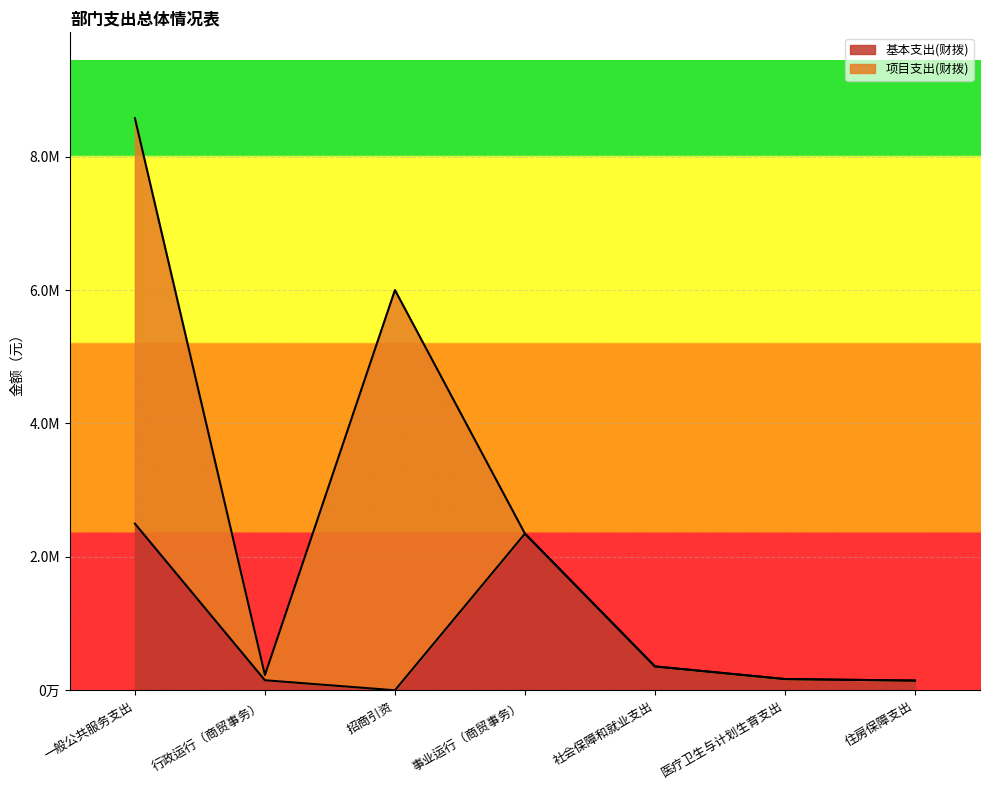

What is the change in value from 招商引资 to 事业运行（商贸事务）?

+2347780.6